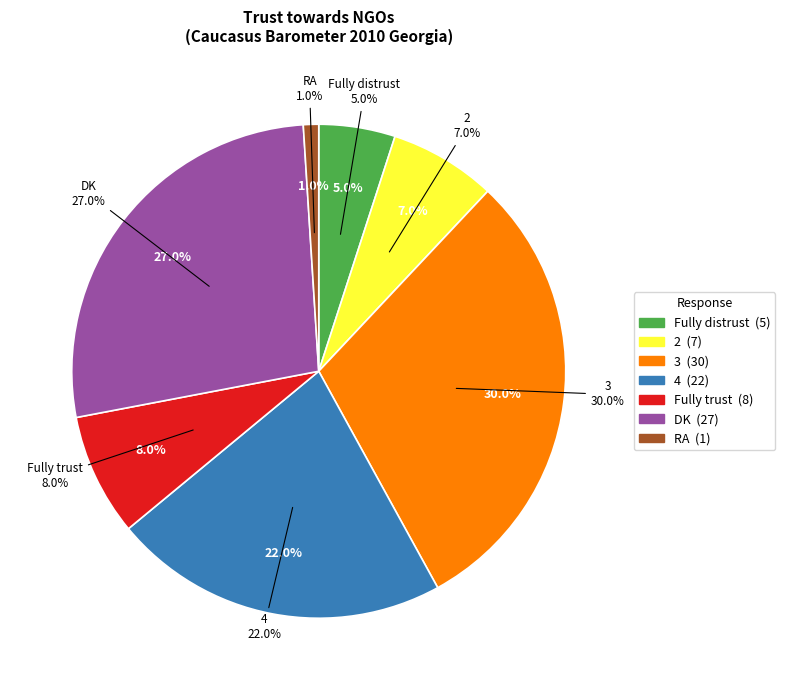

What is the change in value from 3 to RA?

-29